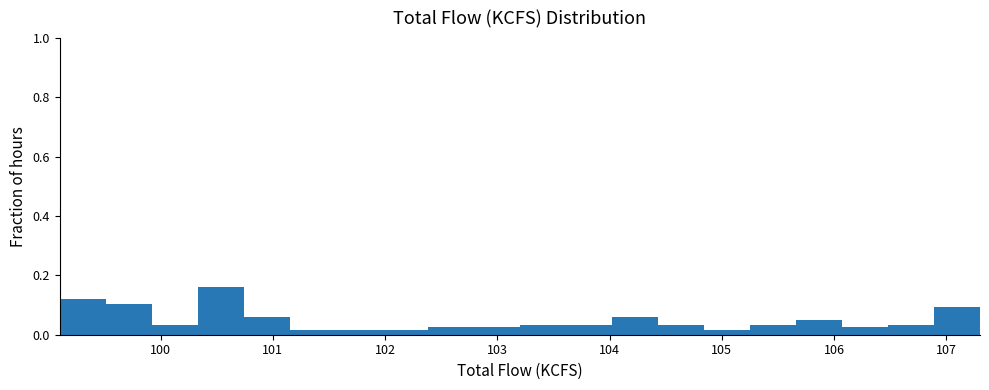

Over which range of the x-axis is the bar tallest?

100.33 to 100.74